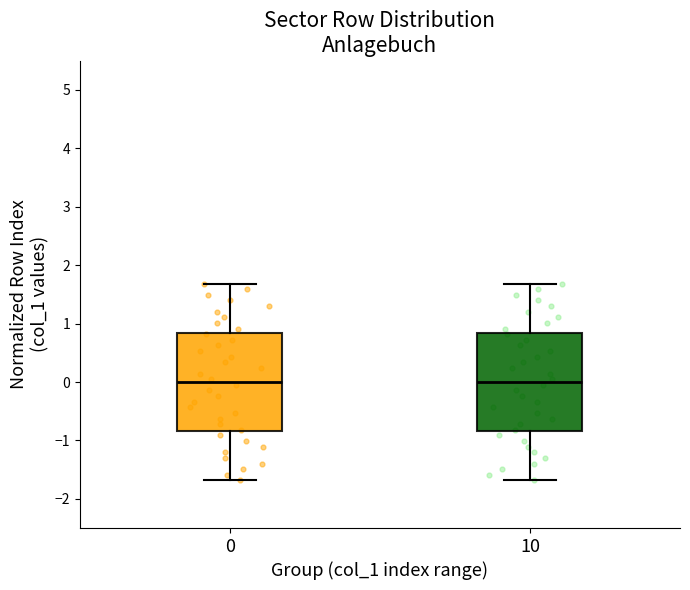

Reading left to right, read every box against the y-axis: the position of its median line, the range the box covers, and the ends of its whiskers. The values are not printed on the chart, so give them approximately, as read against the axis.

0: median 0.0, box -0.8 to 0.8, whiskers -1.7 to 1.7
10: median 0.0, box -0.8 to 0.8, whiskers -1.7 to 1.7